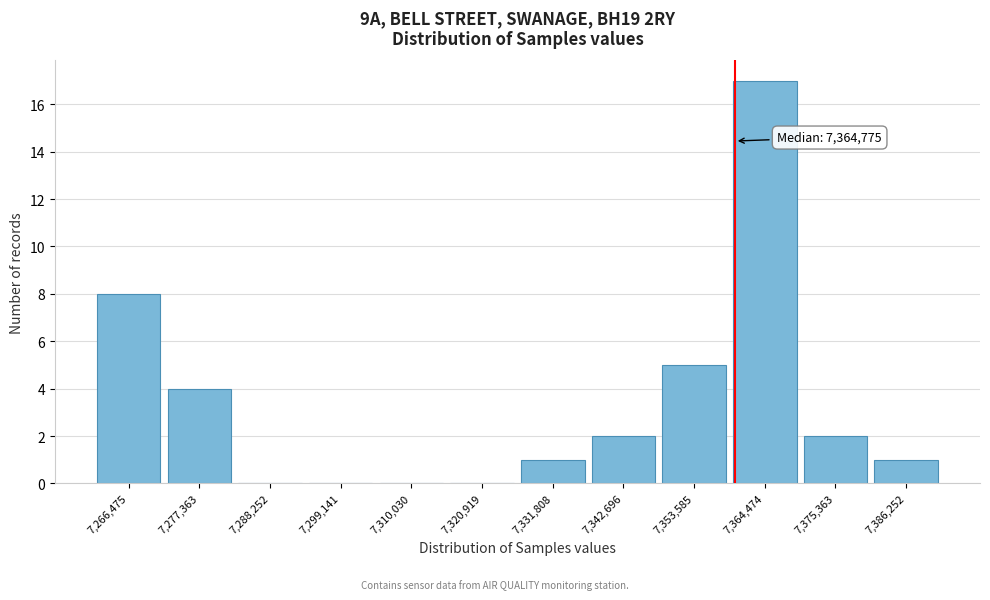

Reading left to right, list all the values displayed in this chart.

7,266,475=8	7,277,363=4	7,288,252=0	7,299,141=0	7,310,030=0	7,320,919=0	7,331,808=1	7,342,696=2	7,353,585=5	7,364,474=17	7,375,363=2	7,386,252=1